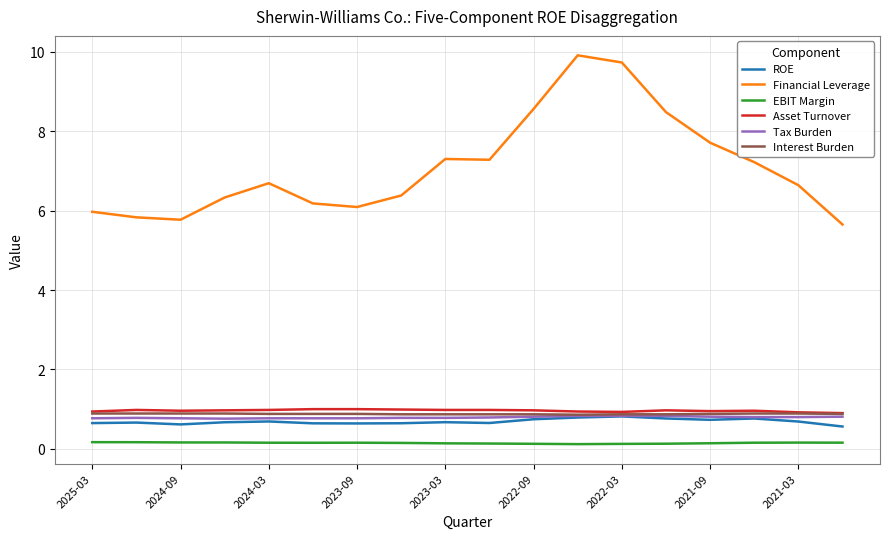

Which series has the largest total across all categories?

Financial Leverage